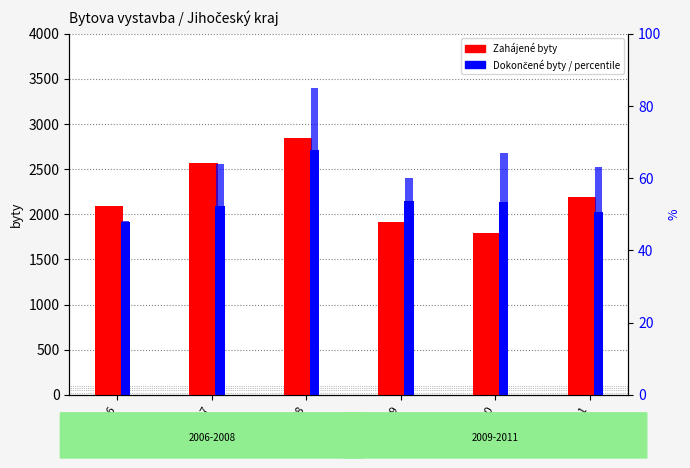

What is the sum of the Zahájené byty values at 2010 and 2006?

3882